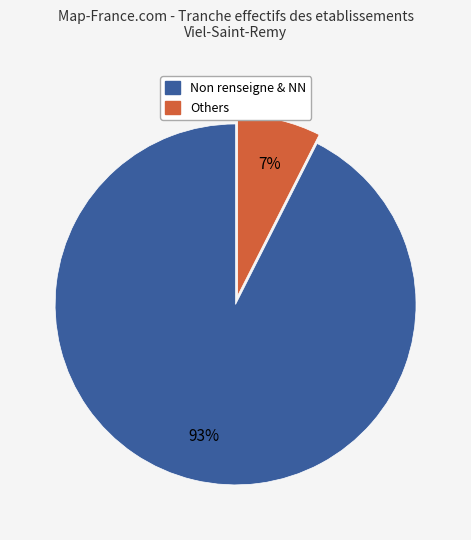

To the nearest percent, what is the average slice percentage?

50%